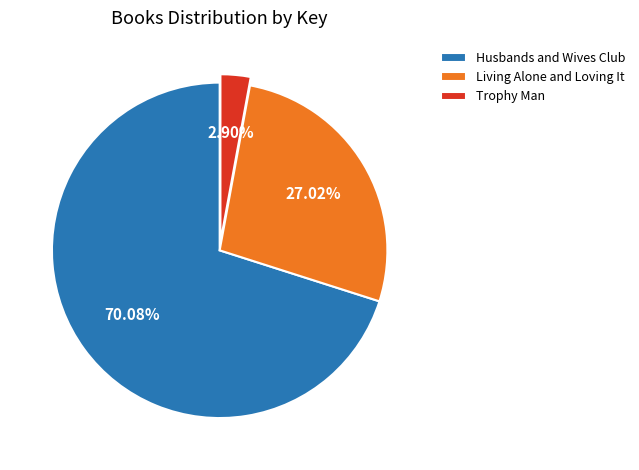

What percentage is the Trophy Man slice, to the nearest percent?

3%